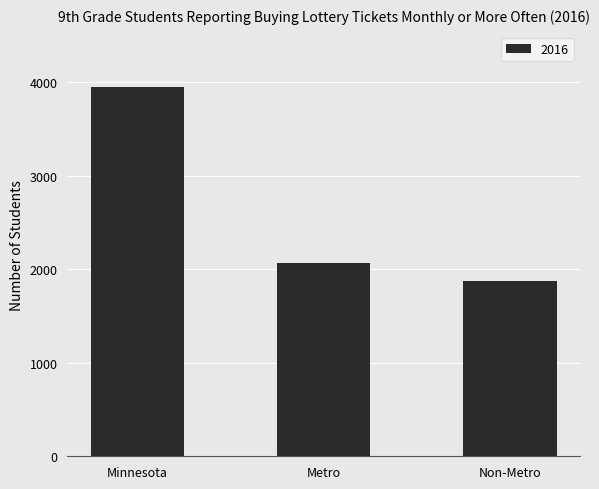

The value at Minnesota is 3946. True or false?

True